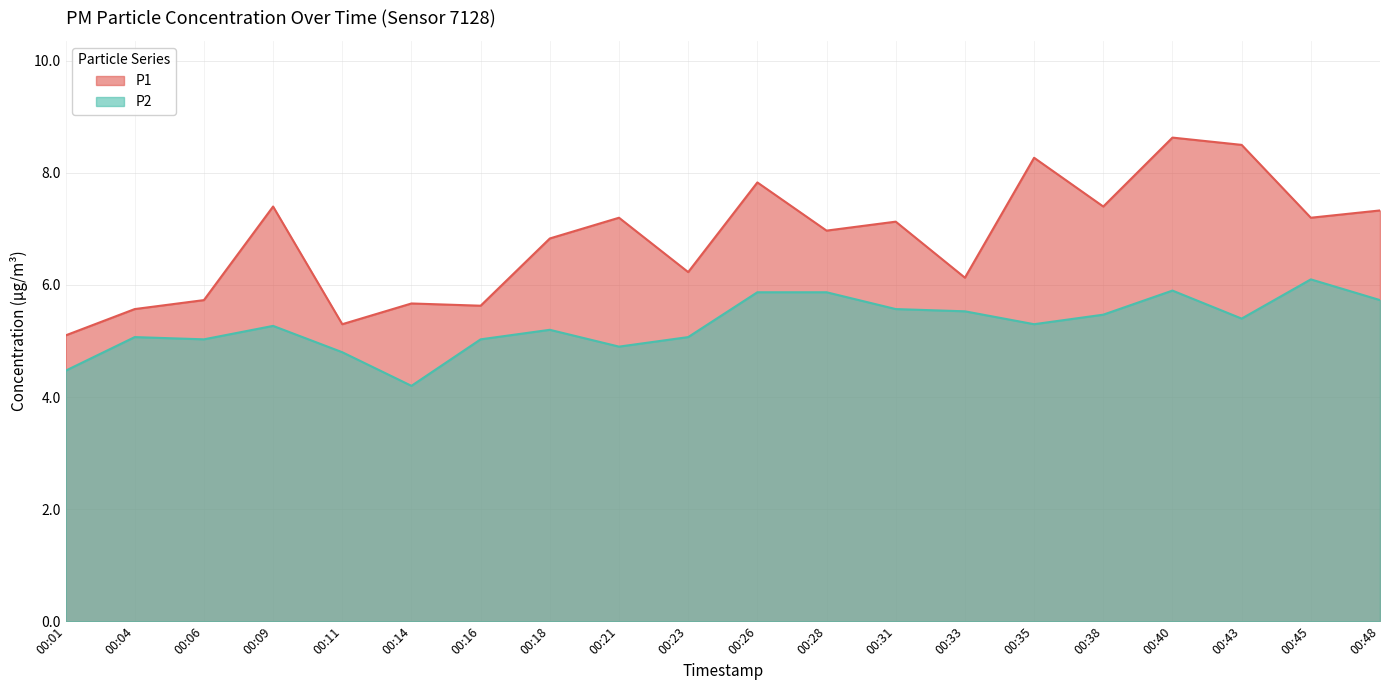

True or false: P2 has more than 2 interior local peaks.

True